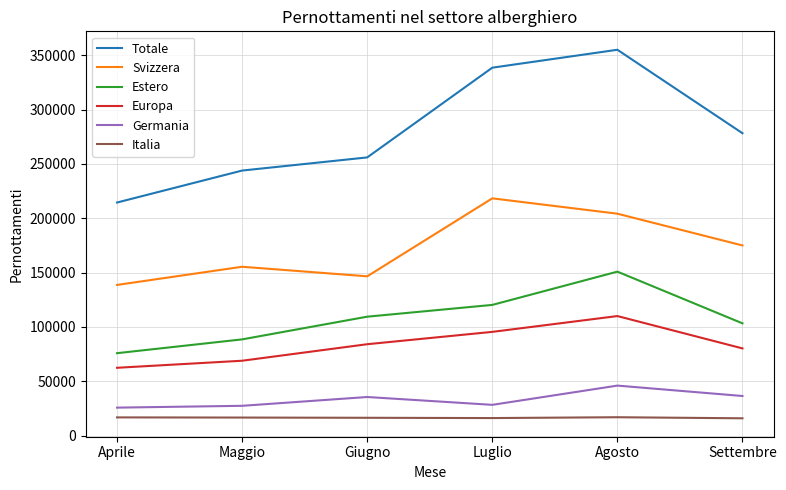

Does the chart display data point markers on the line(s)?

No